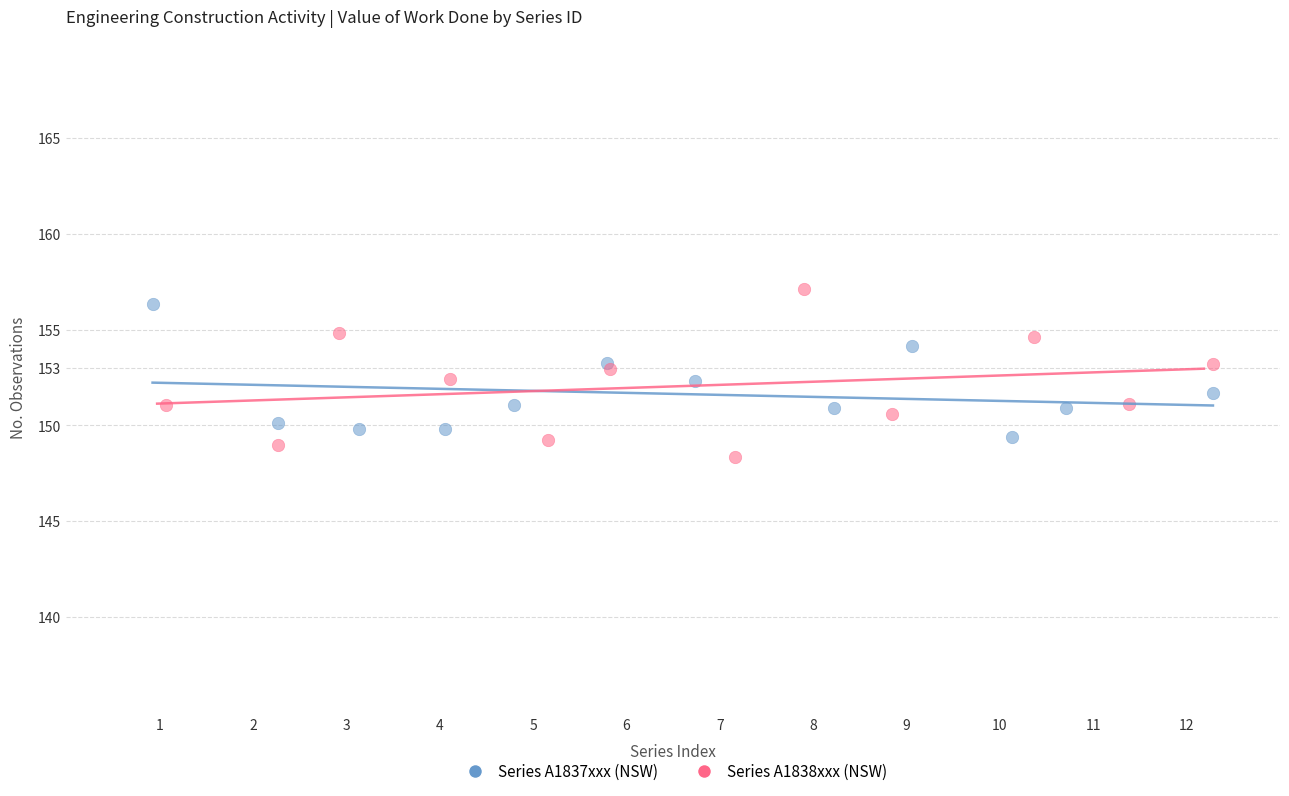

What are all the series names shown in the legend?

Series A1837xxx (NSW), Series A1838xxx (NSW)